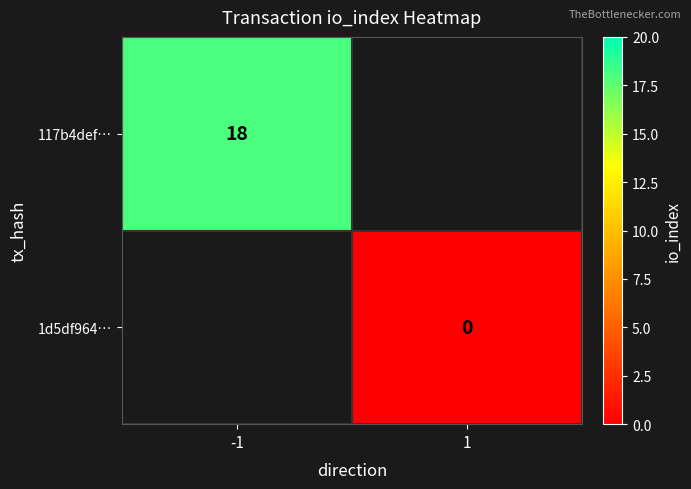

The value of 117b4def… at -1 is 18. True or false?

True